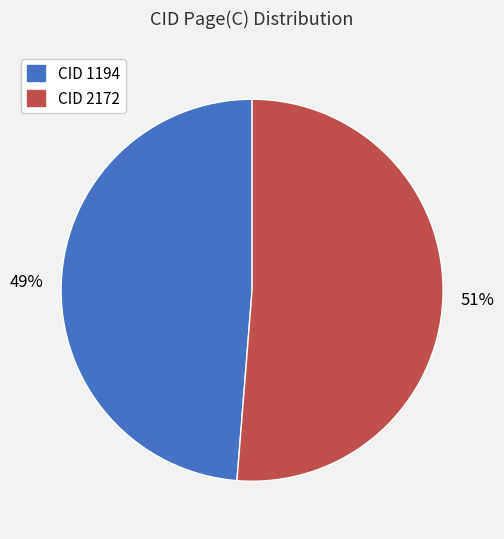

To the nearest percent, what is the average slice percentage?

50%